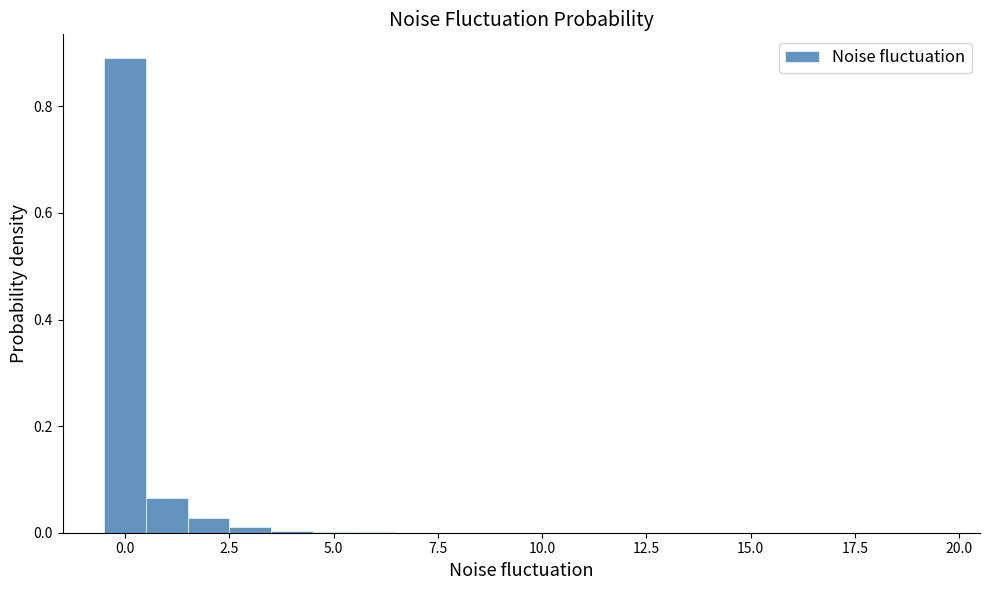

Around what value on the x-axis is the tallest bar? Give the approximate position of its centre, as read against the axis.

0.0